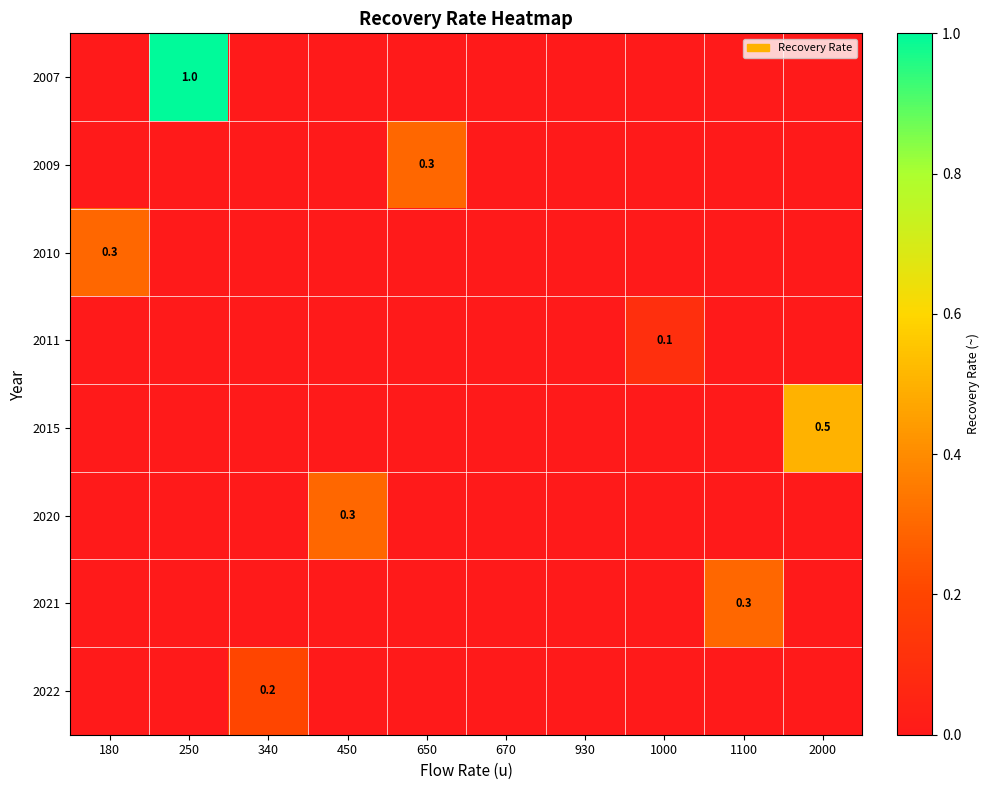

How many data points in 2009 are above 0?

1